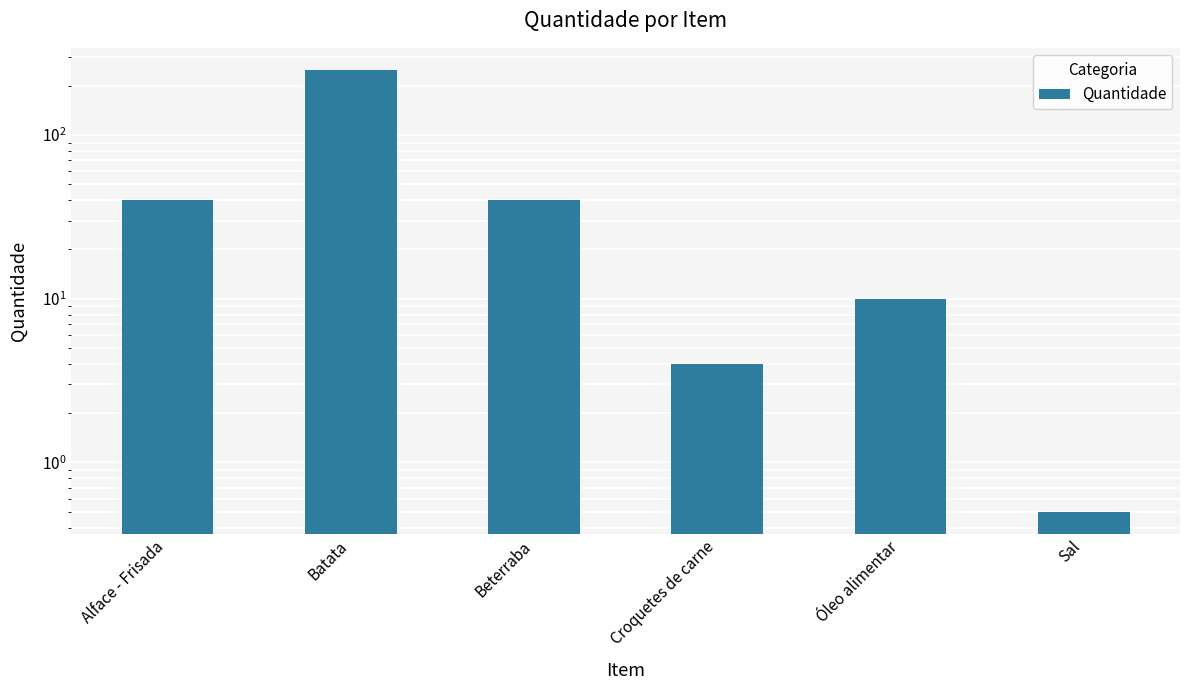

What is the label of the 5th bar from the right?

Batata